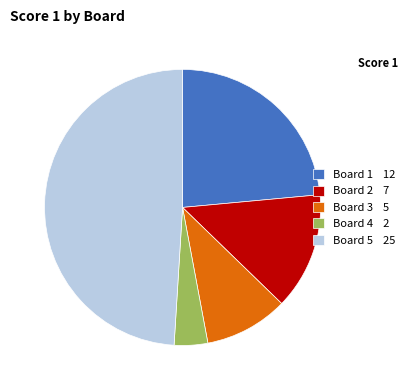

How many segments does this pie chart have?

5